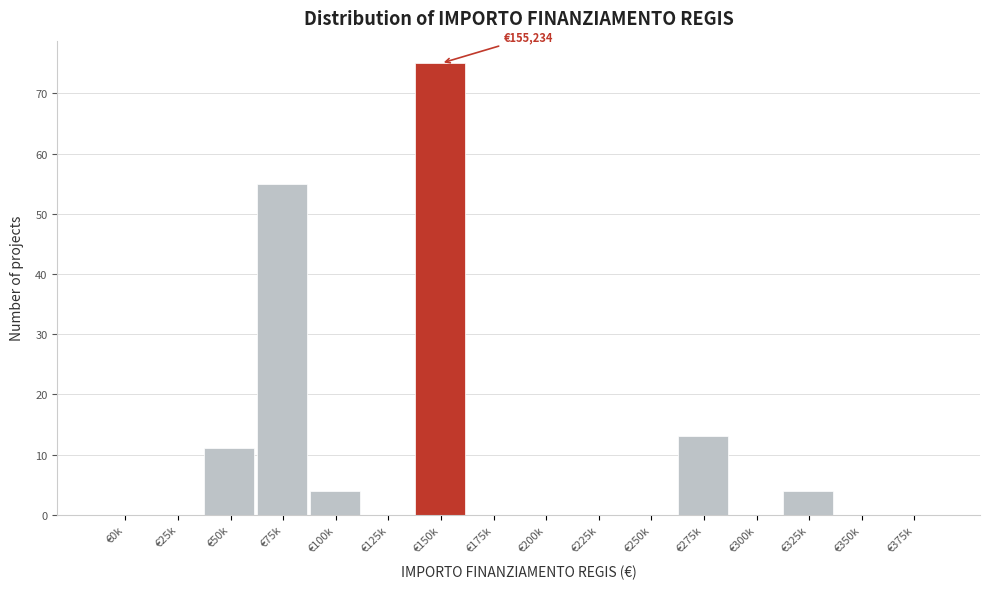

Reading left to right, transcribe all the data shown in this chart.

€0k=0	€25k=0	€50k=11	€75k=55	€100k=4	€125k=0	€150k=75	€175k=0	€200k=0	€225k=0	€250k=0	€275k=13	€300k=0	€325k=4	€350k=0	€375k=0